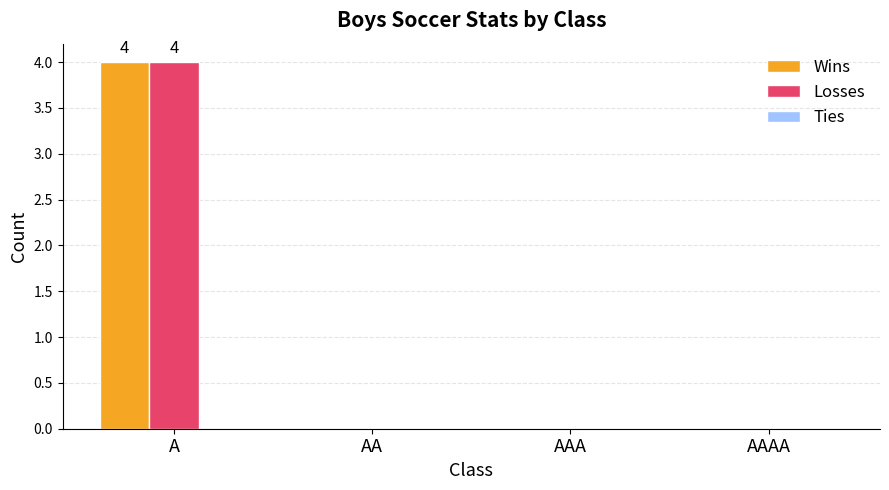

What is the approximate value of Losses at A?

4